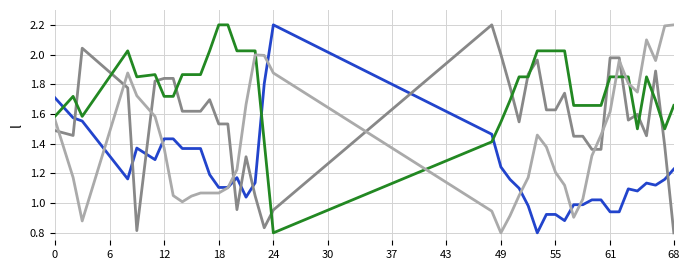

Does the chart have visible grid lines?

Yes